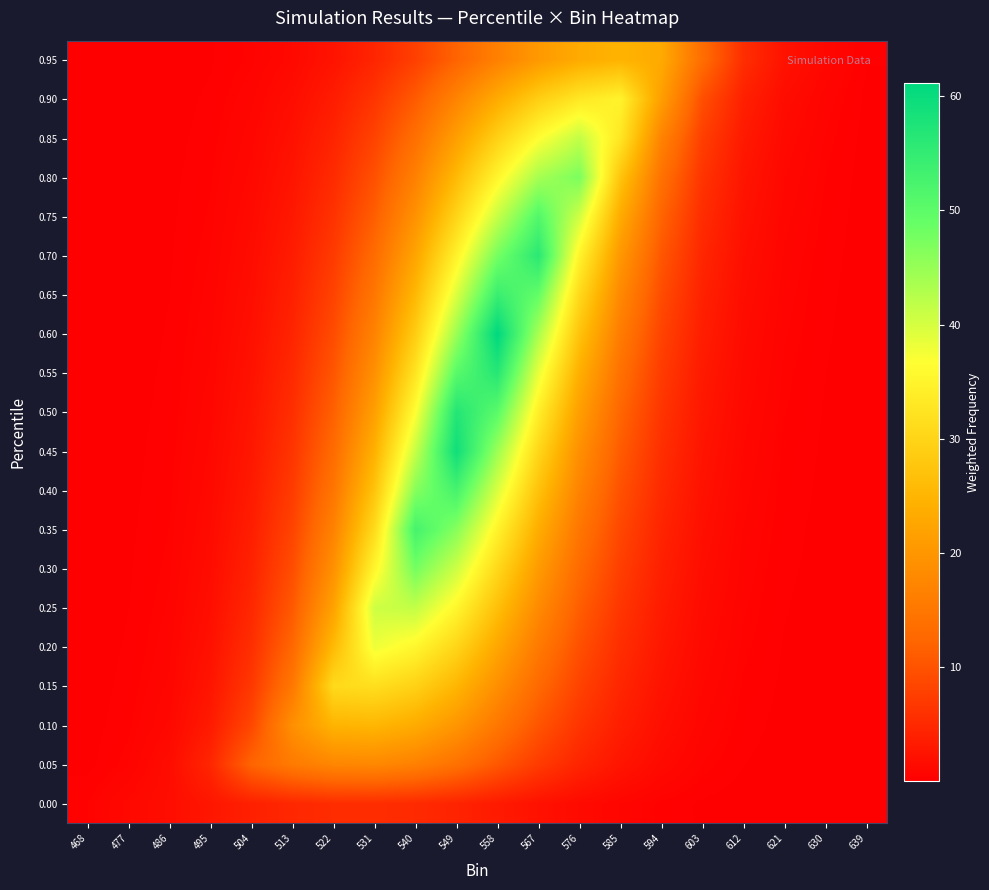

At 621, list the series in order from smallest to largest.

0.00, 0.05, 0.10, 0.15, 0.20, 0.25, 0.30, 0.35, 0.40, 0.45, 0.50, 0.55, 0.60, 0.65, 0.70, 0.75, 0.80, 0.85, 0.90, 0.95